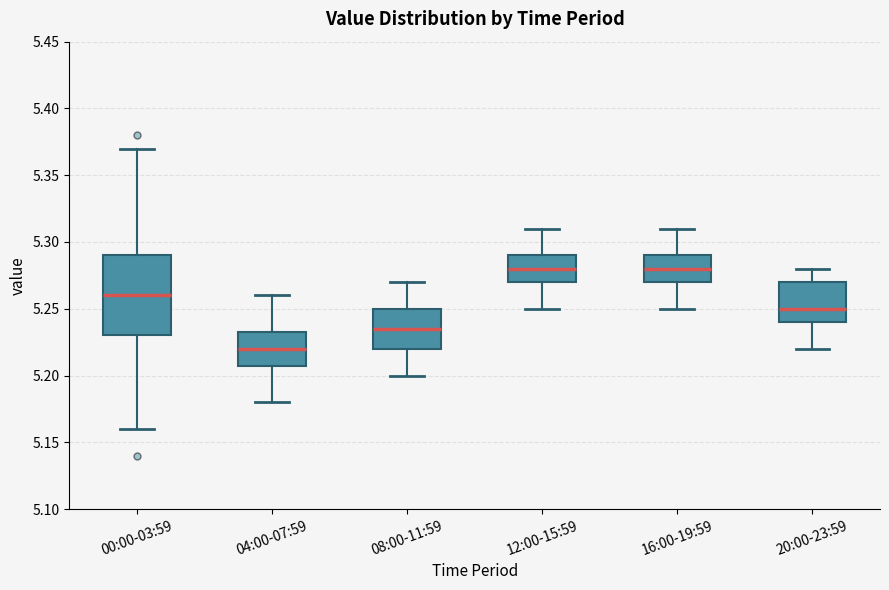

Comparing the boxes themselves (not the whiskers), which one is the tallest?

00:00-03:59